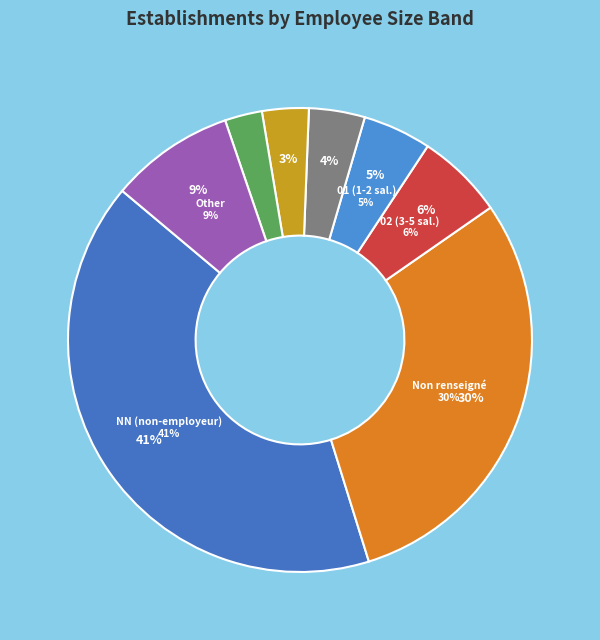

Combined, do NN and 00 account for over 50%?

No